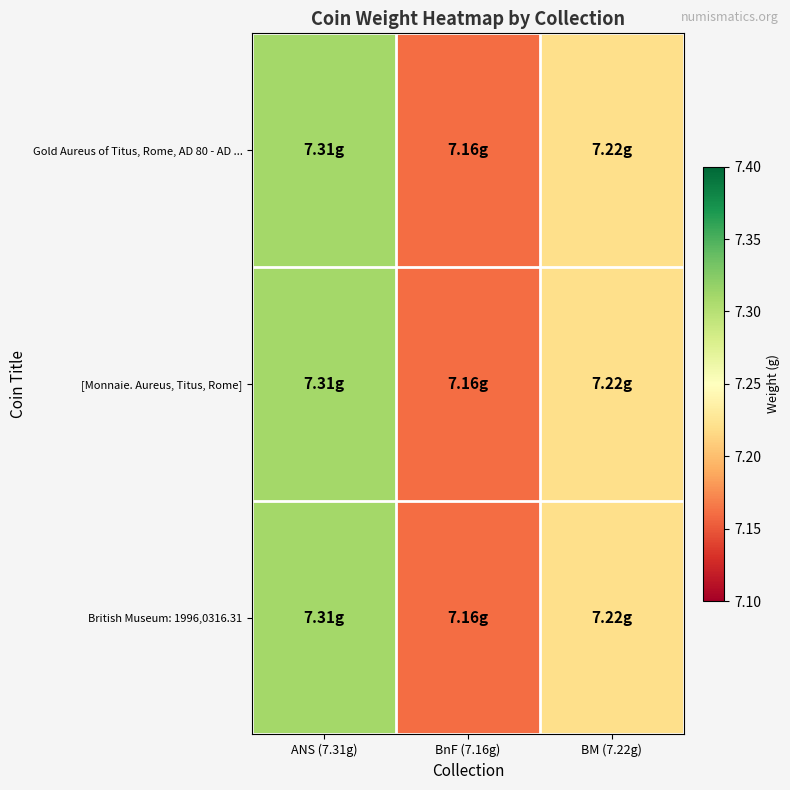

List the series in order of their peak value, highest first.

Gold Aureus of Titus, Rome, AD 80 - AD ..., [Monnaie. Aureus, Titus, Rome], British Museum: 1996,0316.31